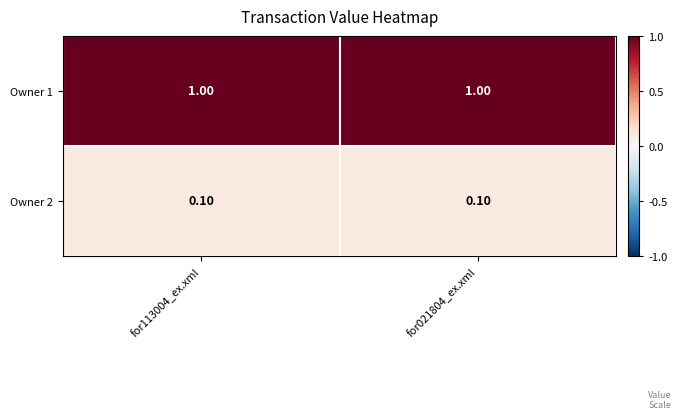

Which series has the largest total across all categories?

Owner 1